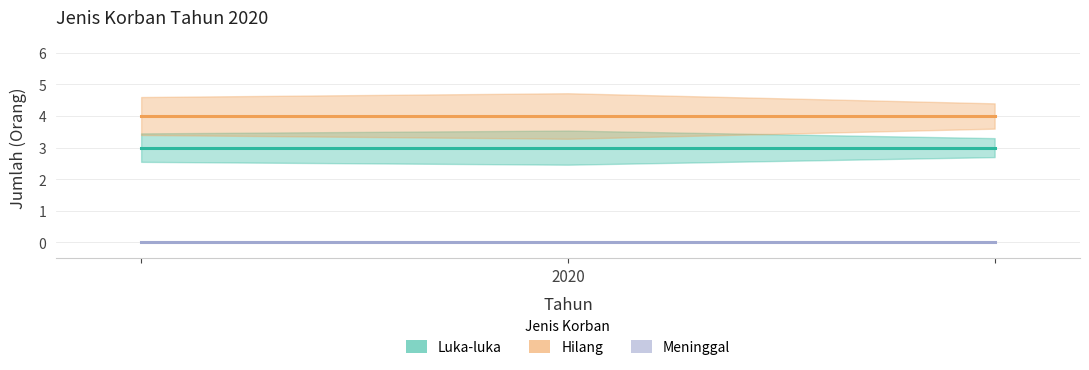

The Luka-luka series shows 3 at 2020. True or false?

True